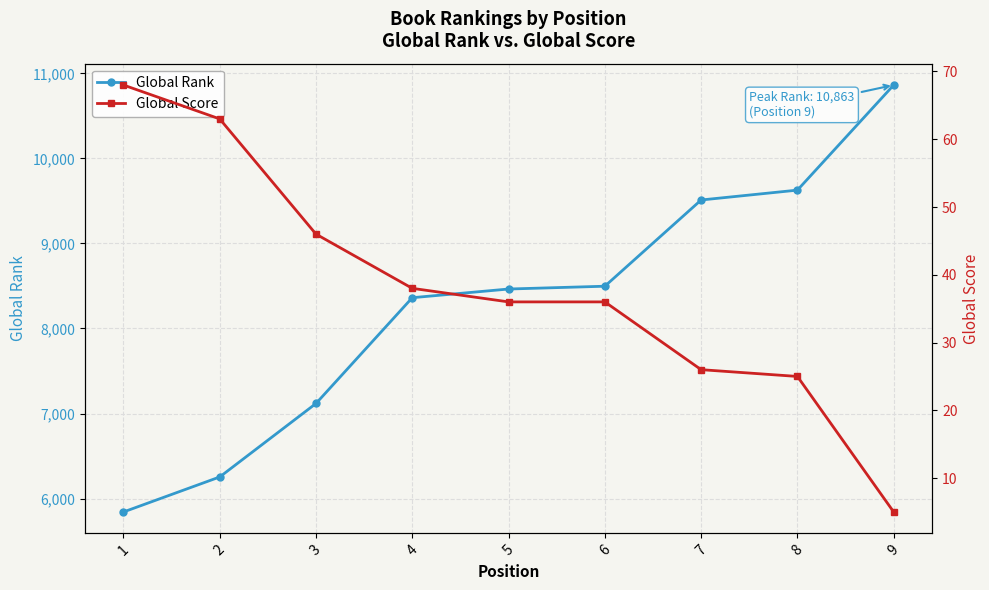

What is the difference between the maximum and minimum values in the Global Score series?

63